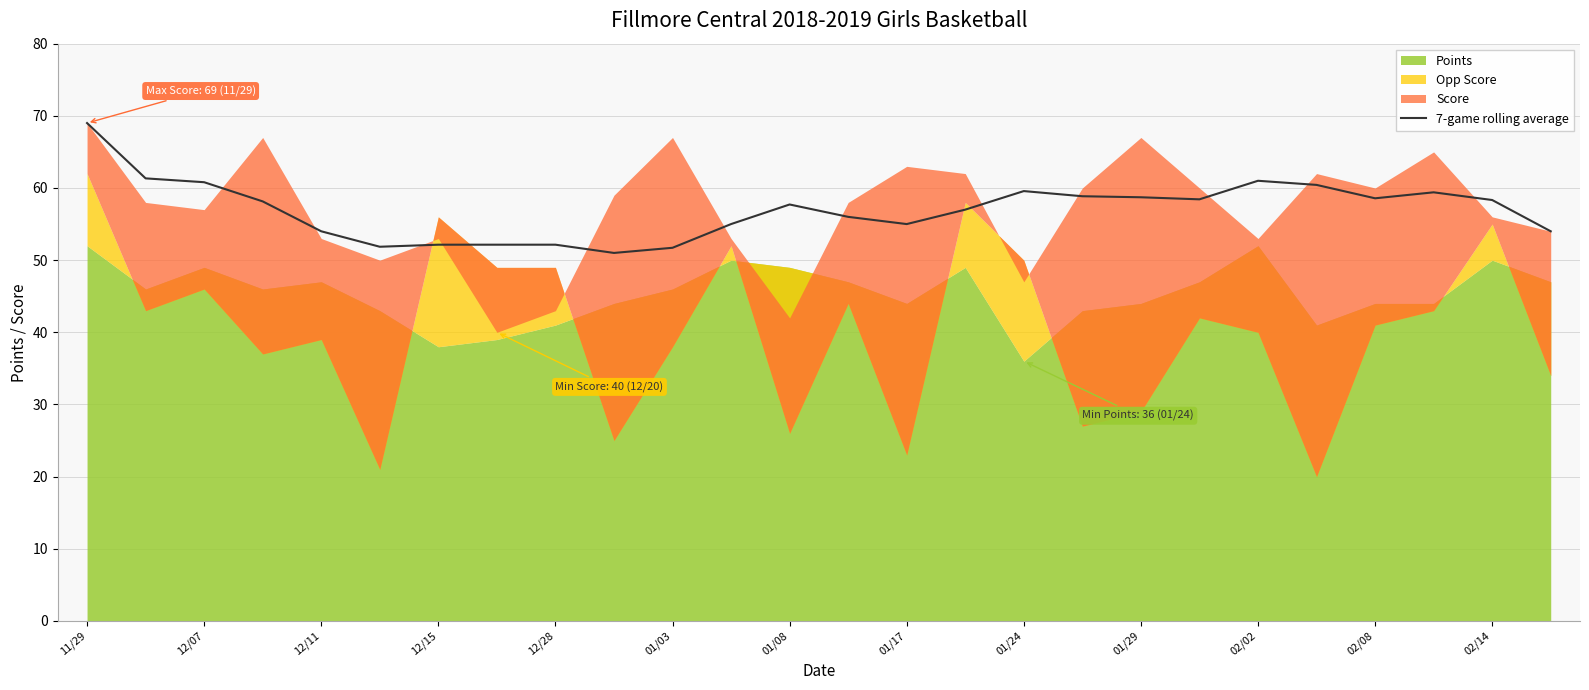

The value of 7-game rolling average at 02/14 is 27.4. True or false?

False